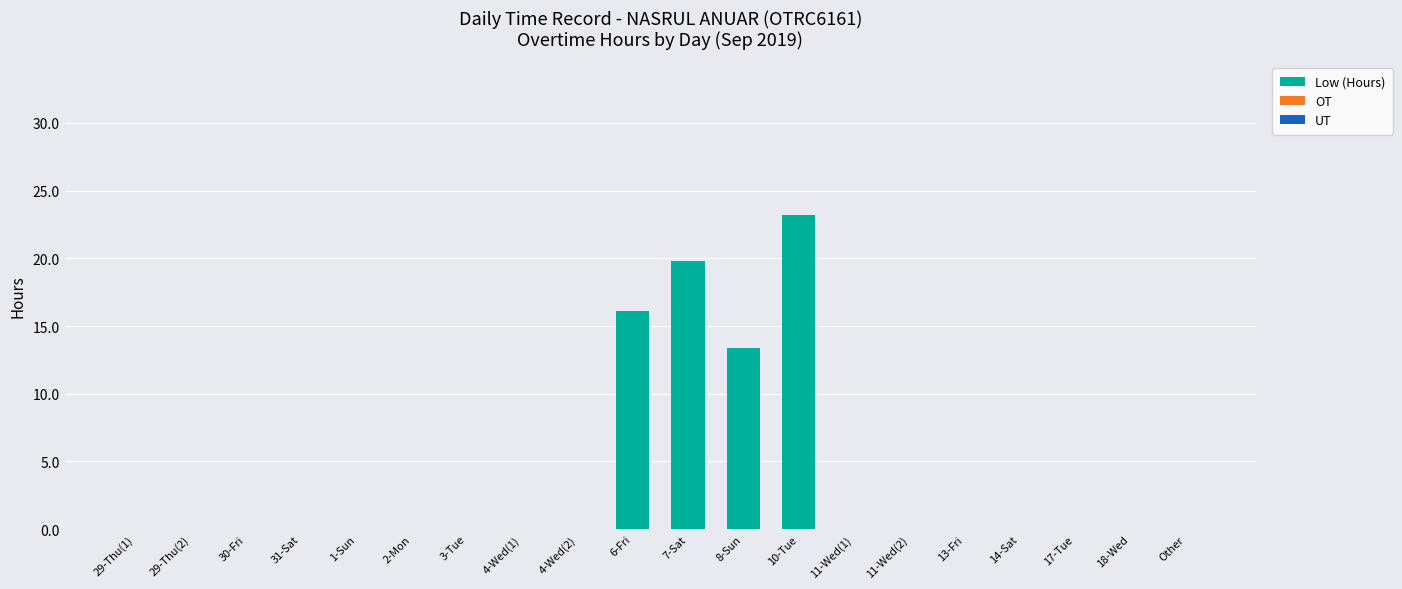

What is the change in value from 6-Fri to 17-Tue?

-16.1